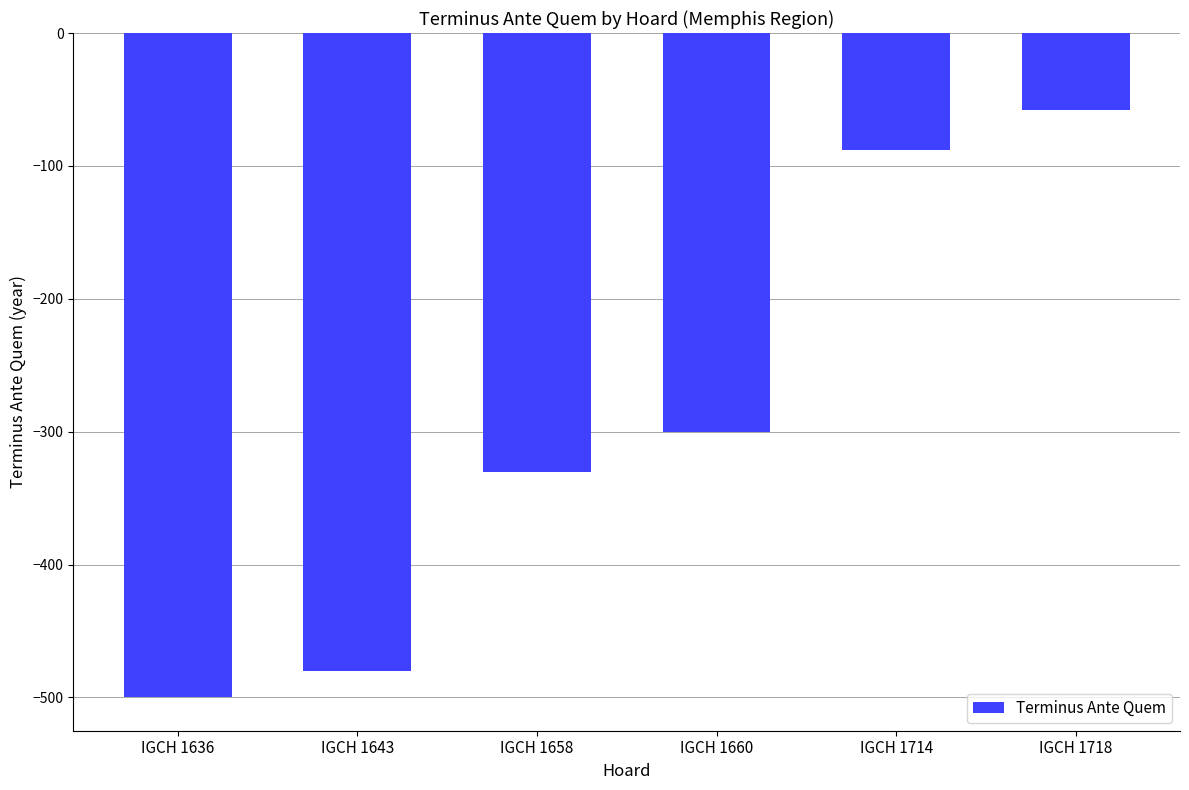

Reading left to right, list all the values displayed in this chart.

IGCH 1636=-500	IGCH 1643=-480	IGCH 1658=-330	IGCH 1660=-300	IGCH 1714=-88	IGCH 1718=-58